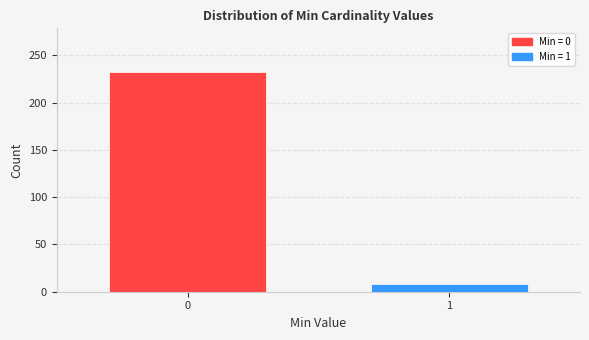

Reading left to right, what are all the values shown in this chart?

232	8